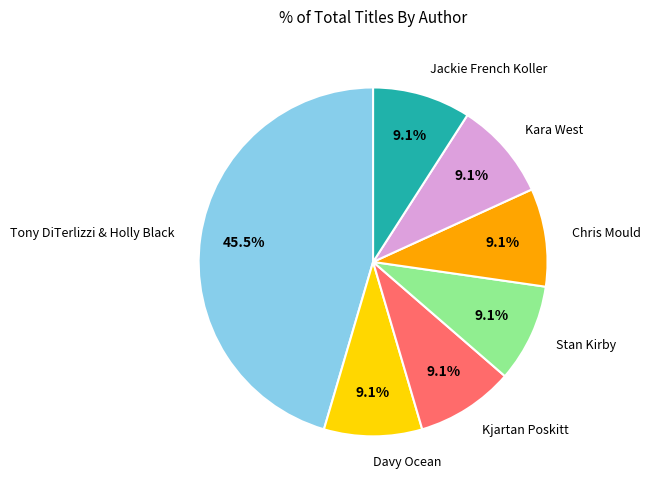

What is the total percentage of Jackie French Koller and Stan Kirby?

18.2%